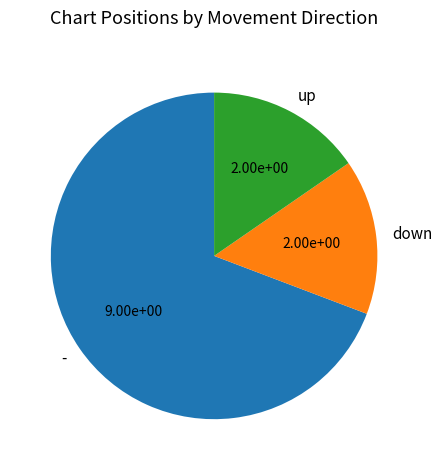

Which slice is the largest?

-